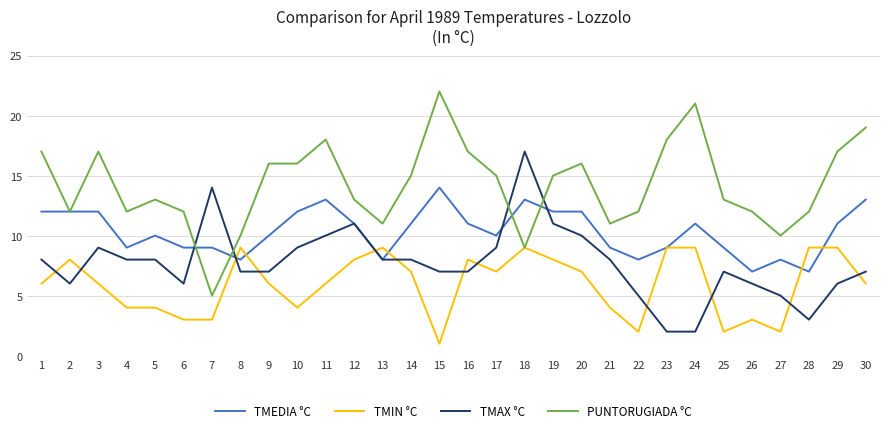

What is the difference between the second highest and second lowest values in the TMIN °C series?

7